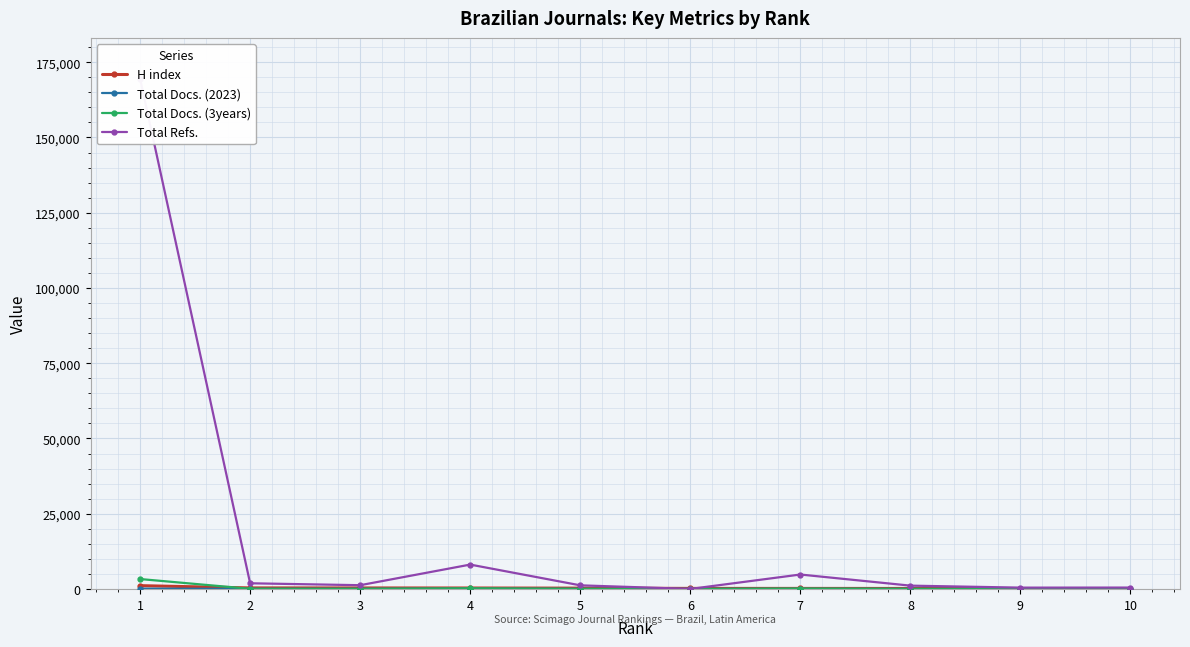

True or false: Total Docs. (2023) has more than 2 interior local peaks.

True